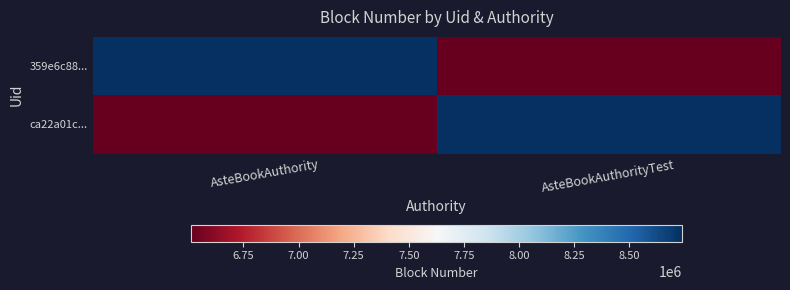

Which label corresponds to the largest value in the chart?

AsteBookAuthority